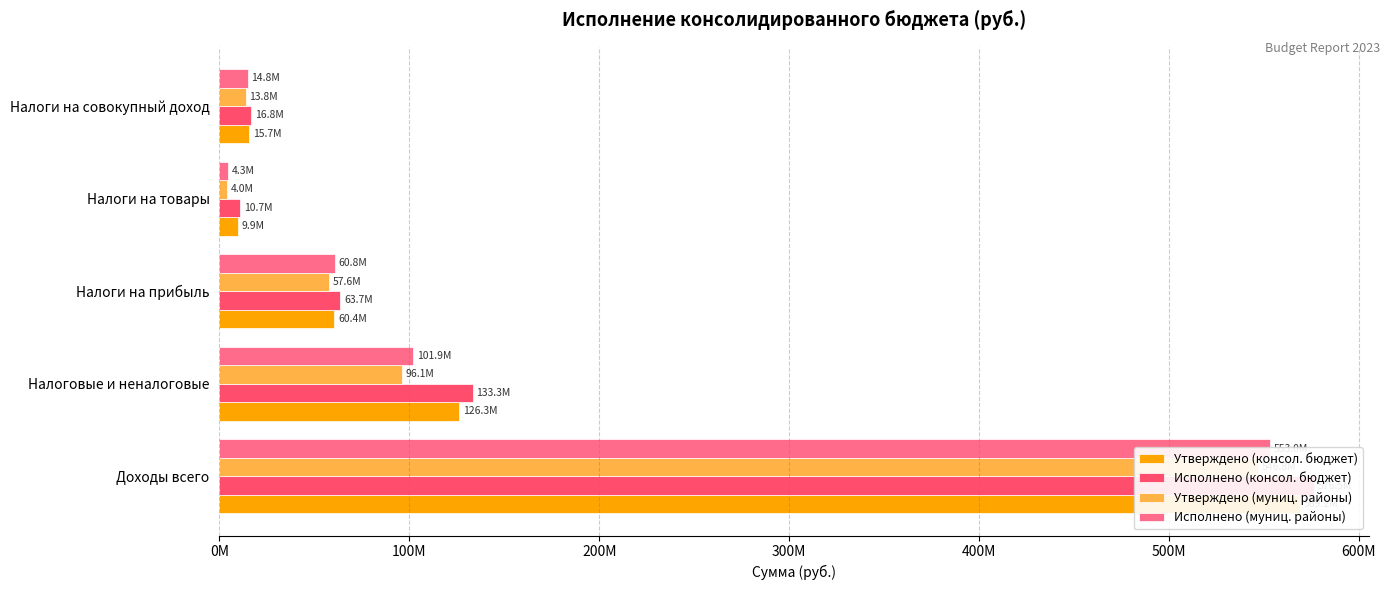

Which series changed the most between Налоги на товары and Налоги на совокупный доход?

Исполнено (муниц. районы)